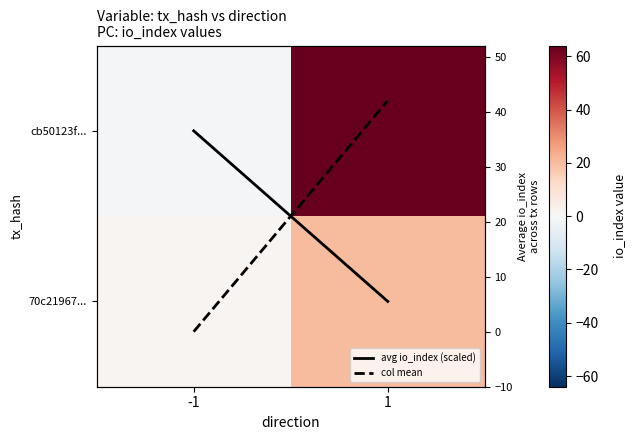

Is the value of avg io_index (scaled) at 1 greater than the value of 70c21967... at -1?

No